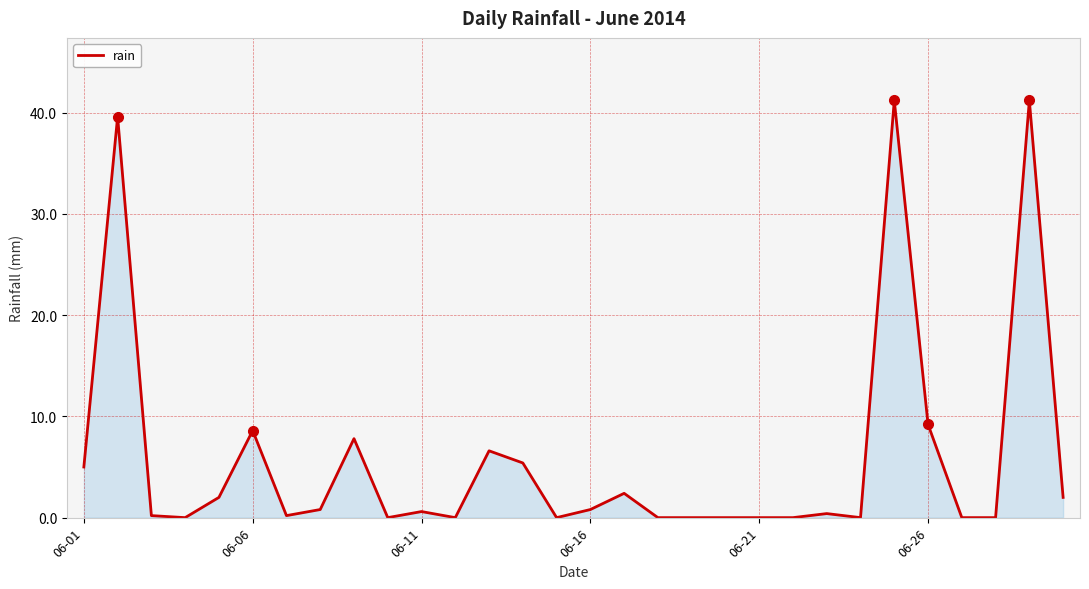

What is the greatest value displayed?

41.2